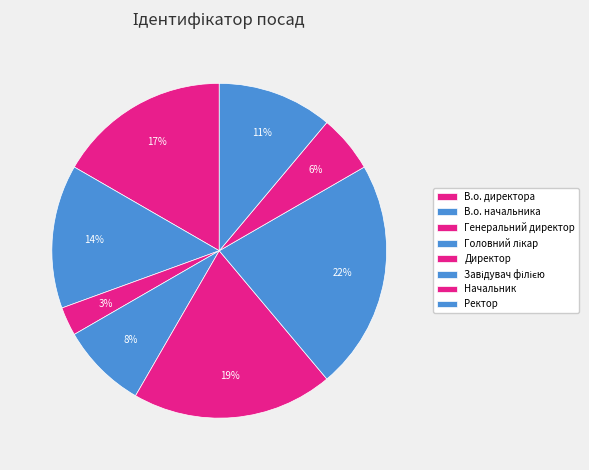

How many segments does this pie chart have?

8